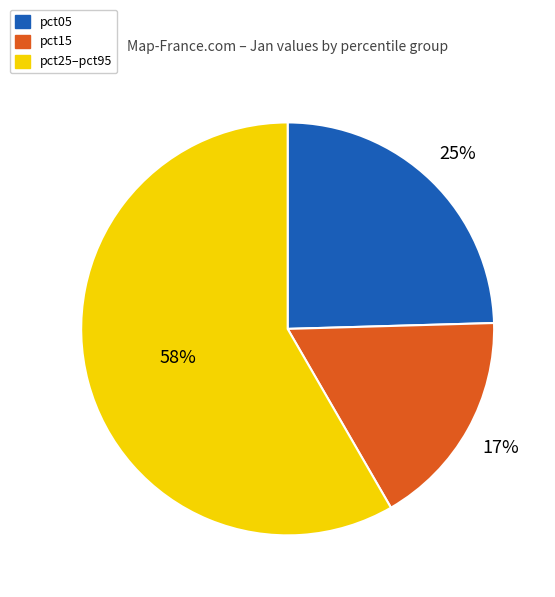

How many segments does this pie chart have?

3